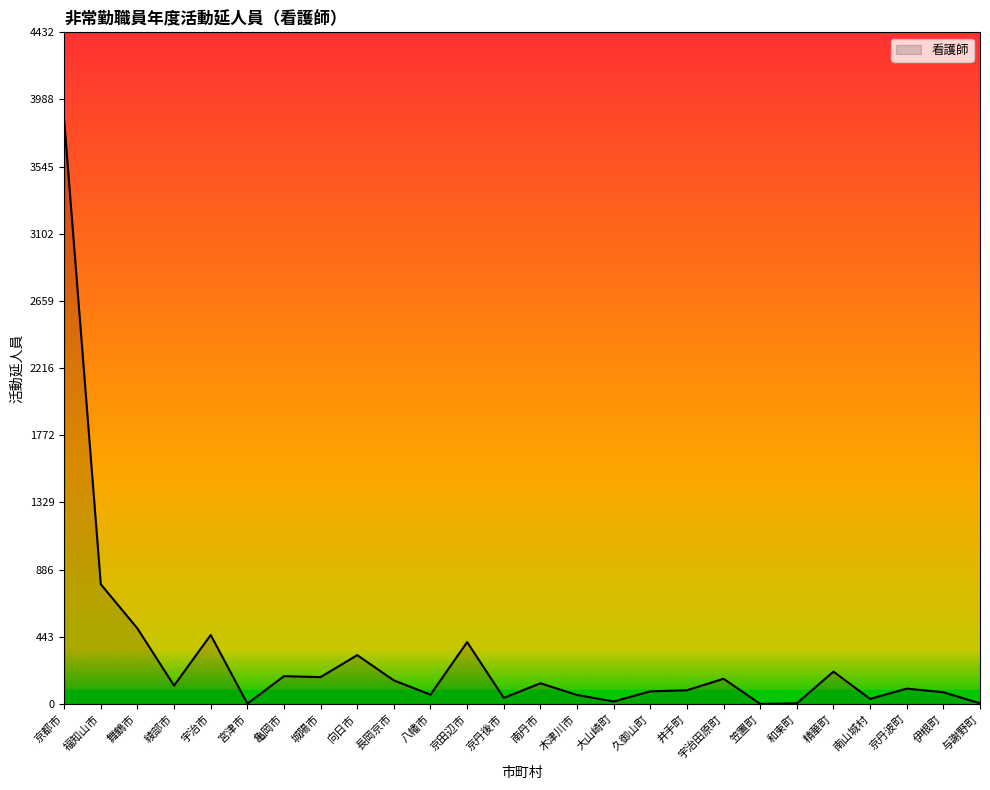

How many distinct data groups are displayed?

1